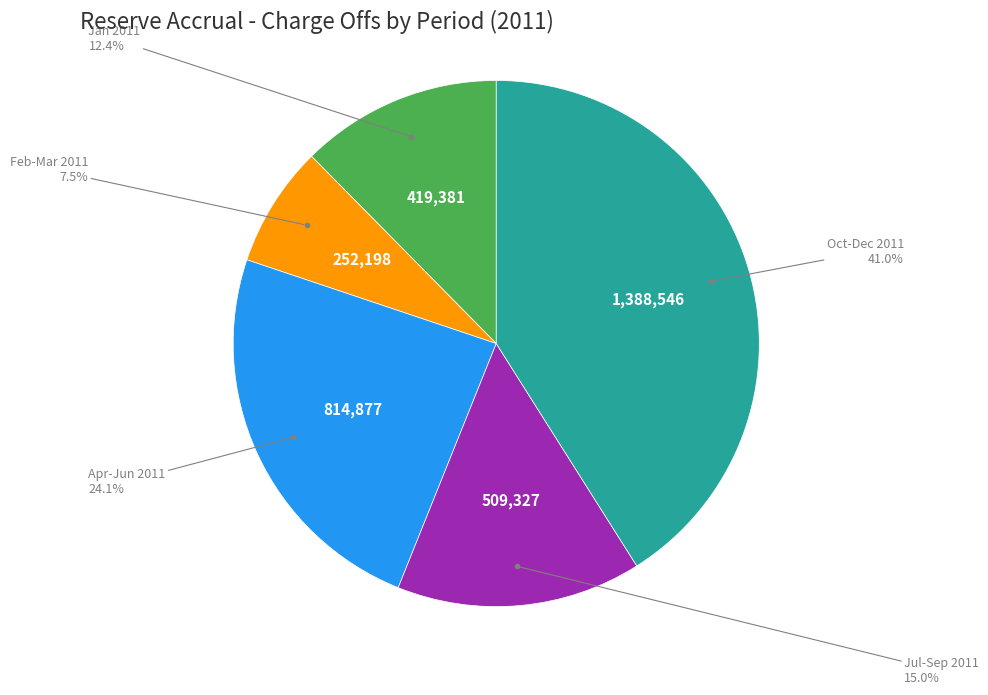

Is there a majority slice in this chart?

No